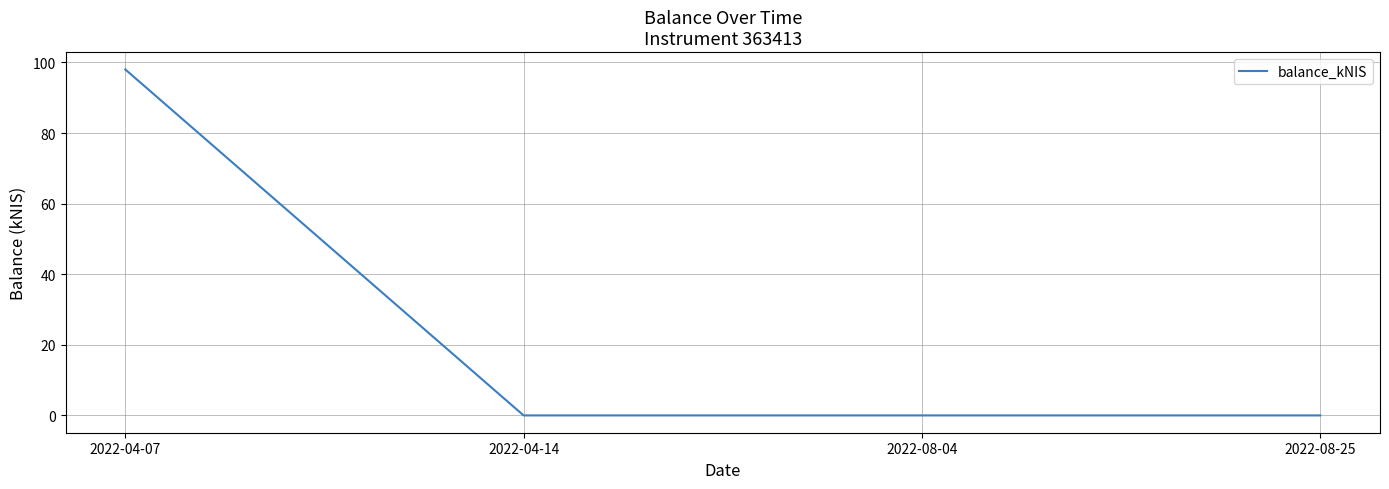

True or false: the data has more than 1 interior local peaks.

False